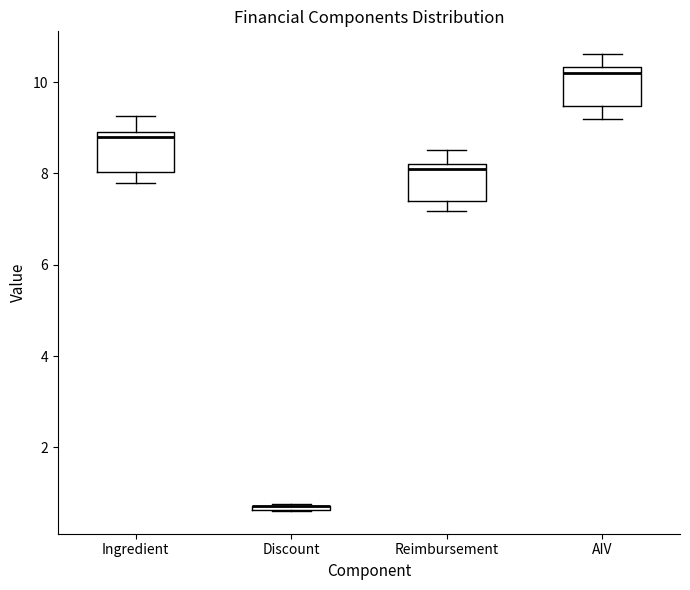

Where does the median line of the box for Ingredient sit on the y-axis? The values are not printed on the chart, so give them approximately, as read against the axis.

8.8